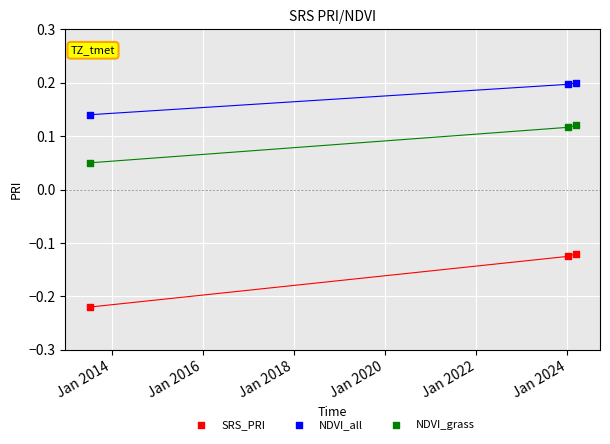

What is the X range (max minus min) for the scatter plot?

3897.0